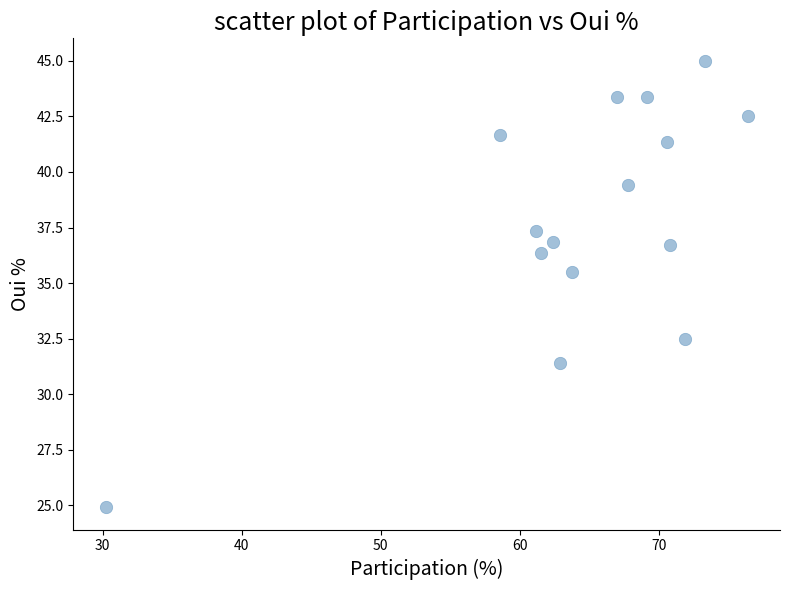

What is the range of Y values (max minus min)?

20.1